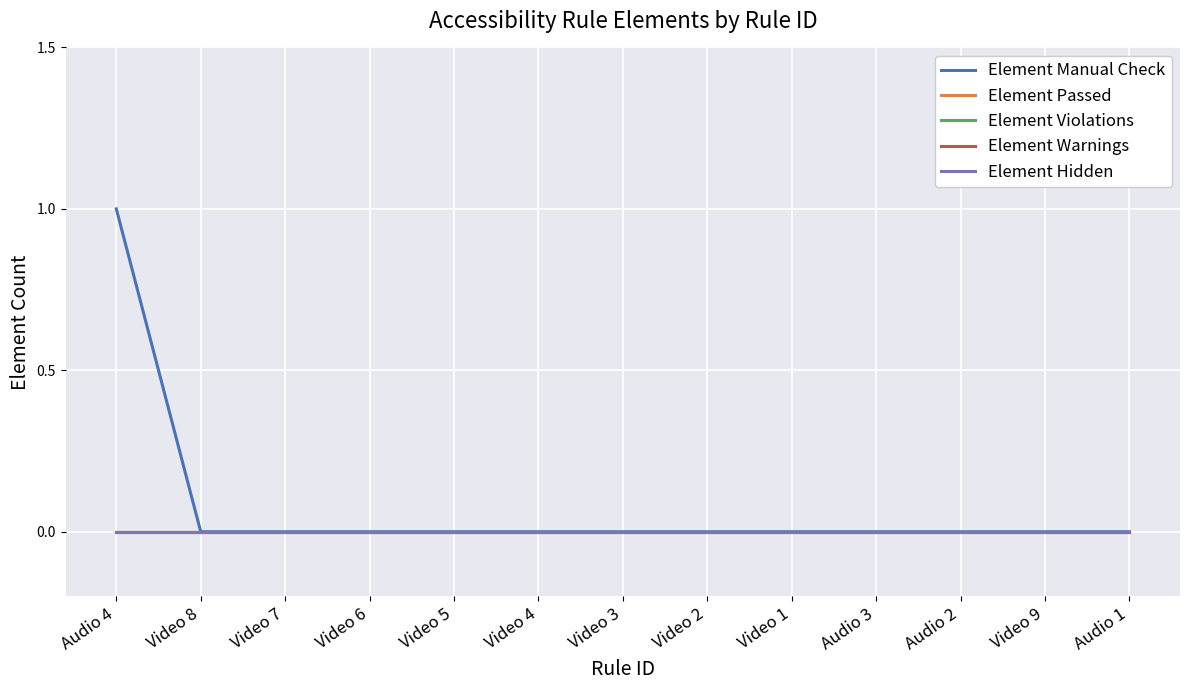

What is the label of the 1st point from the left?

Audio 4